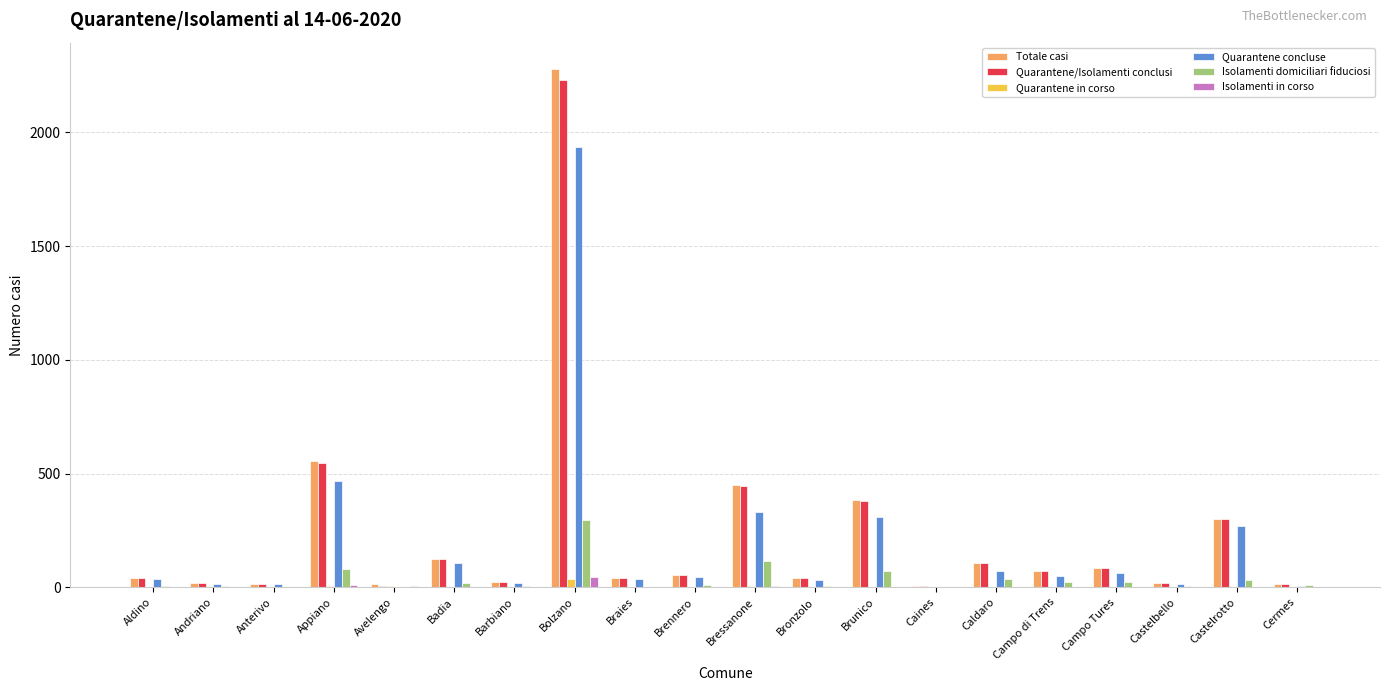

Which label corresponds to the largest value in the chart?

Bolzano